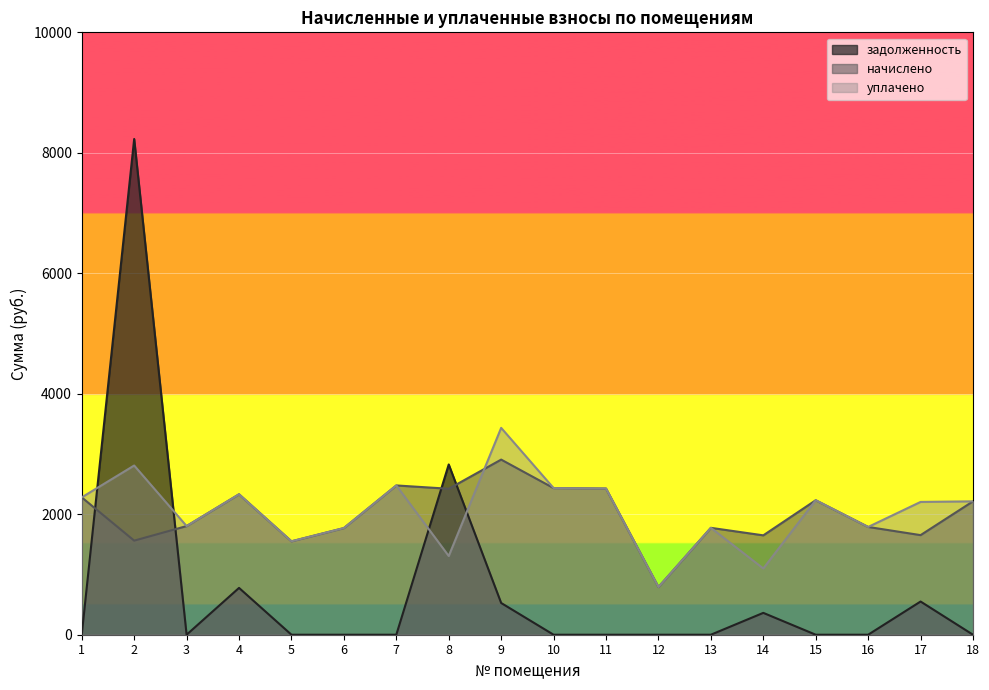

Which series ends up on top after the final intersection of начислено and уплачено?

уплачено